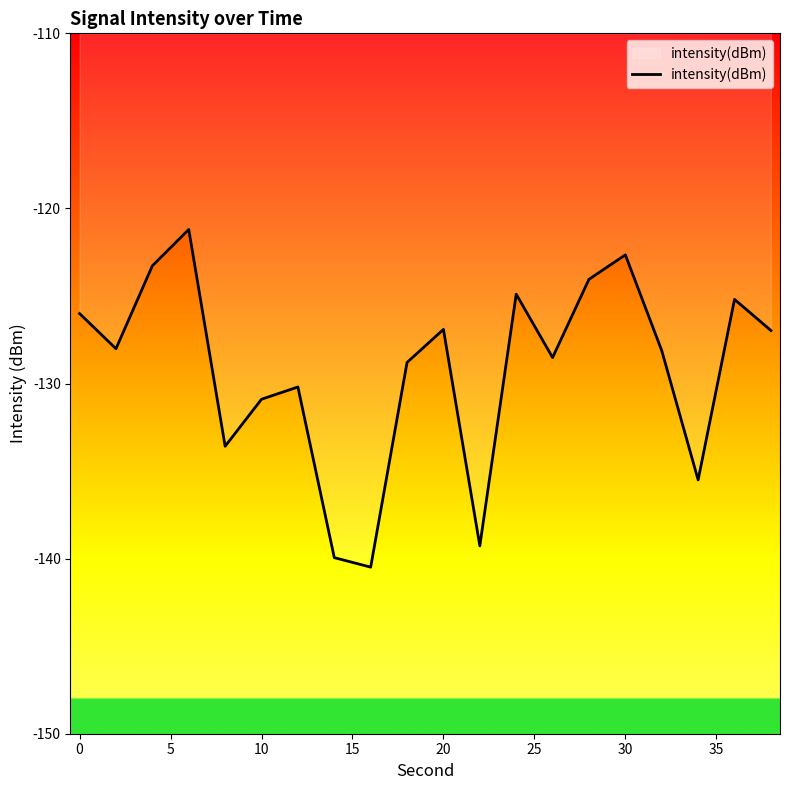

What is the difference between the maximum and minimum values?

19.3